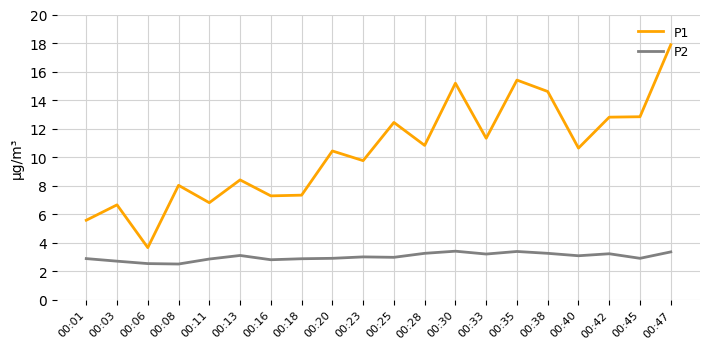

True or false: P1 and P2 intersect in this chart.

False